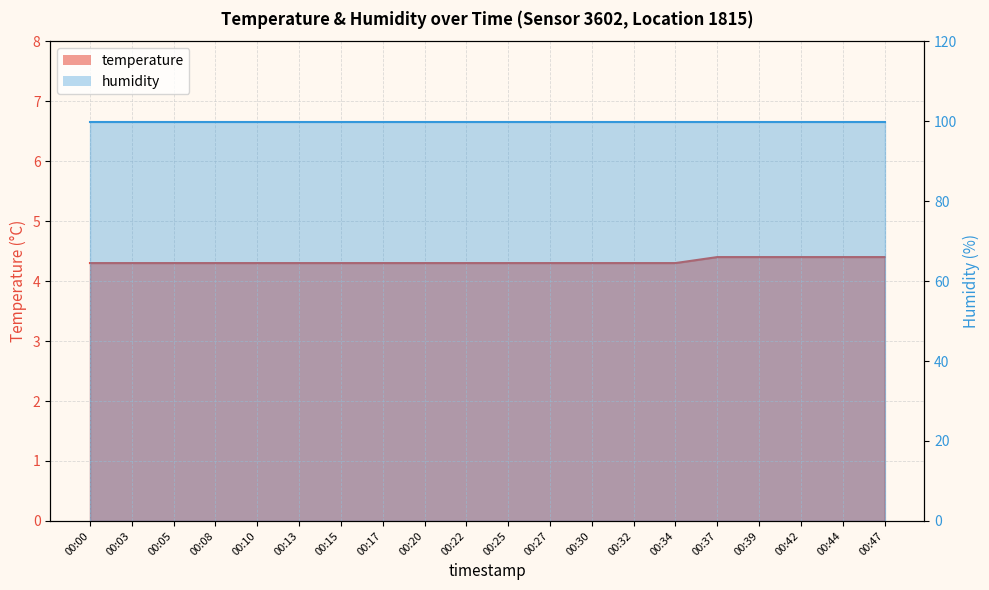

List the labels in order of value, largest first.

00:37, 00:39, 00:42, 00:44, 00:47, 00:00, 00:03, 00:05, 00:08, 00:10, 00:13, 00:15, 00:17, 00:20, 00:22, 00:25, 00:27, 00:30, 00:32, 00:34